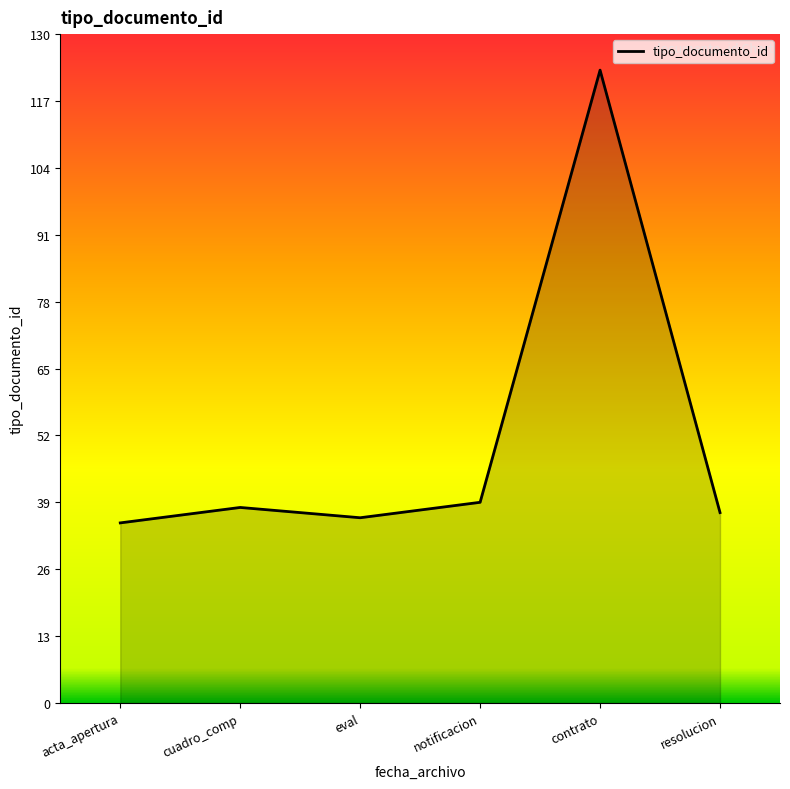

What position from the right is acta_apertura?

6